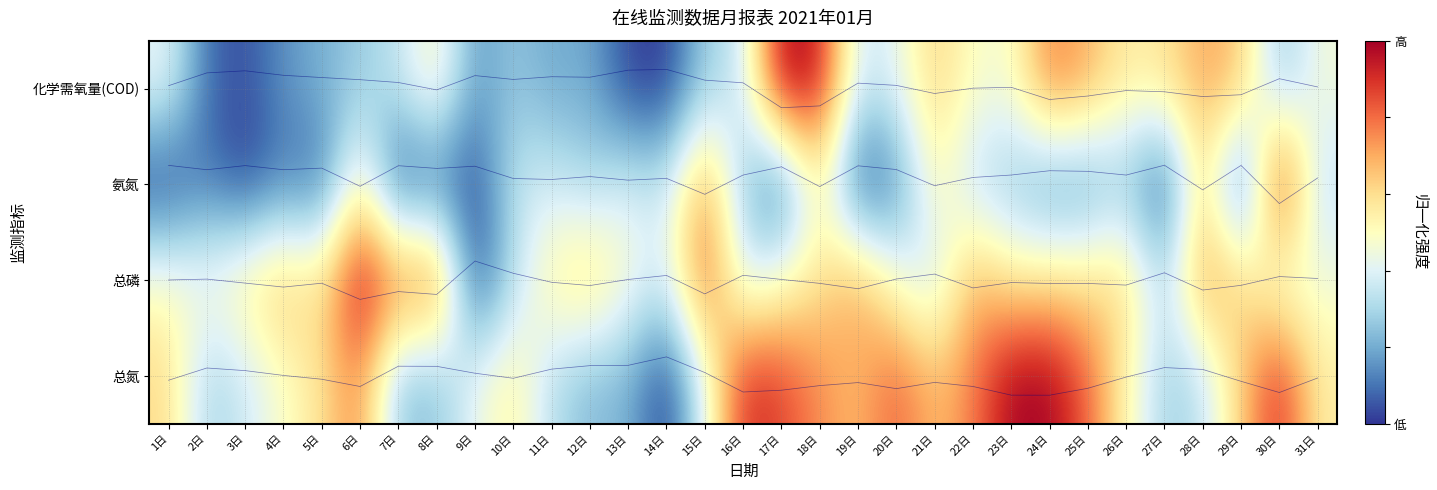

What is the difference between the maximum and minimum values in the 化学需氧量(COD) series?

1.0